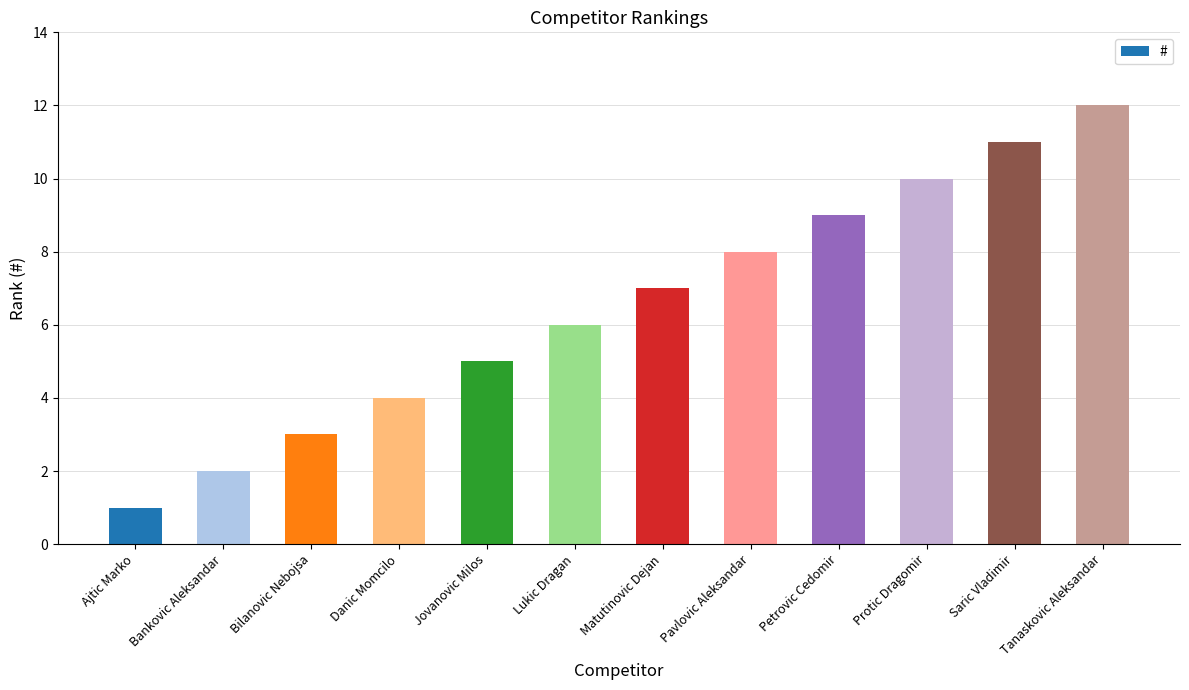

Which has a higher value, Matutinovic Dejan or Danic Momcilo?

Matutinovic Dejan